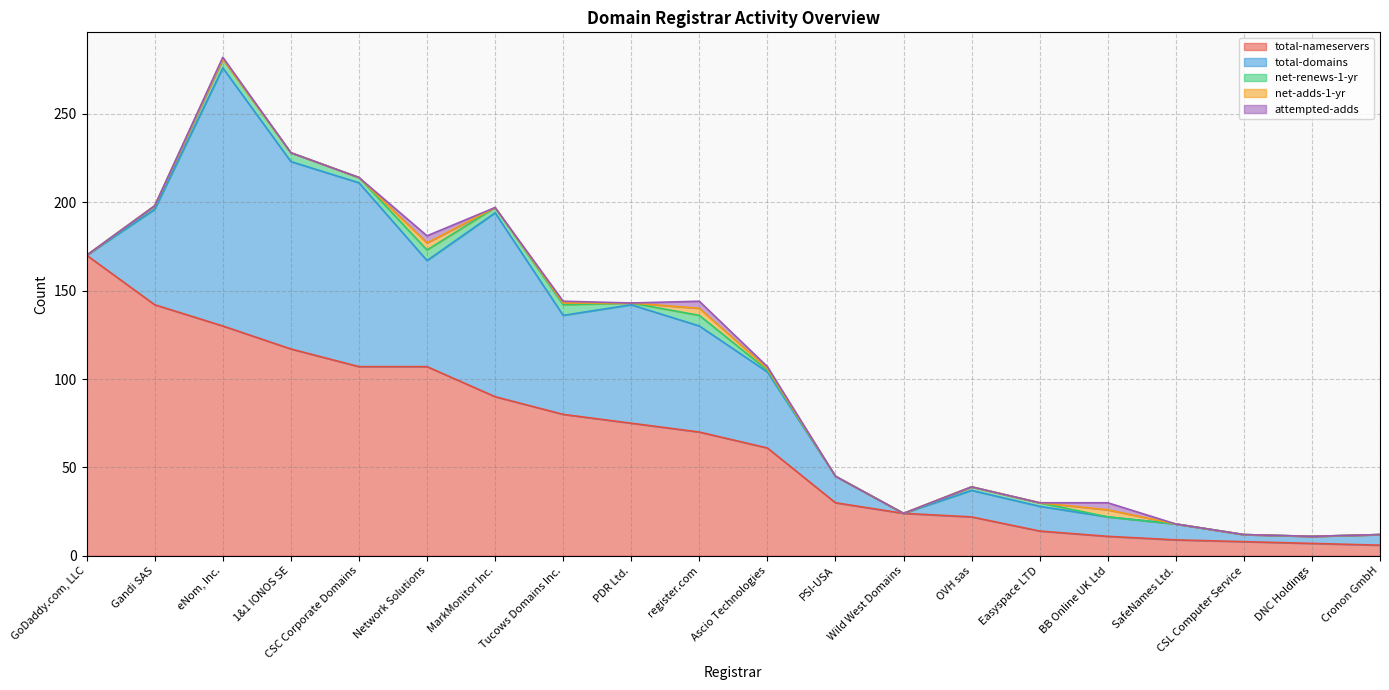

Between Gandi SAS and Tucows Domains Inc., which series saw the biggest shift?

total-nameservers